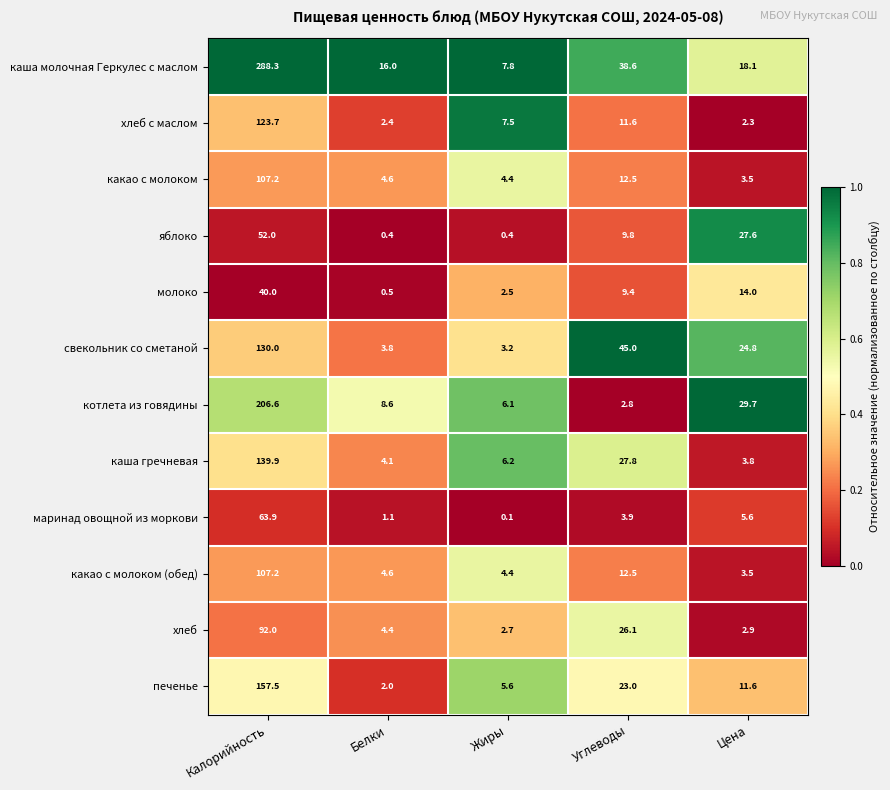

What is the sum of the молоко values at Калорийность and Углеводы?

49.4